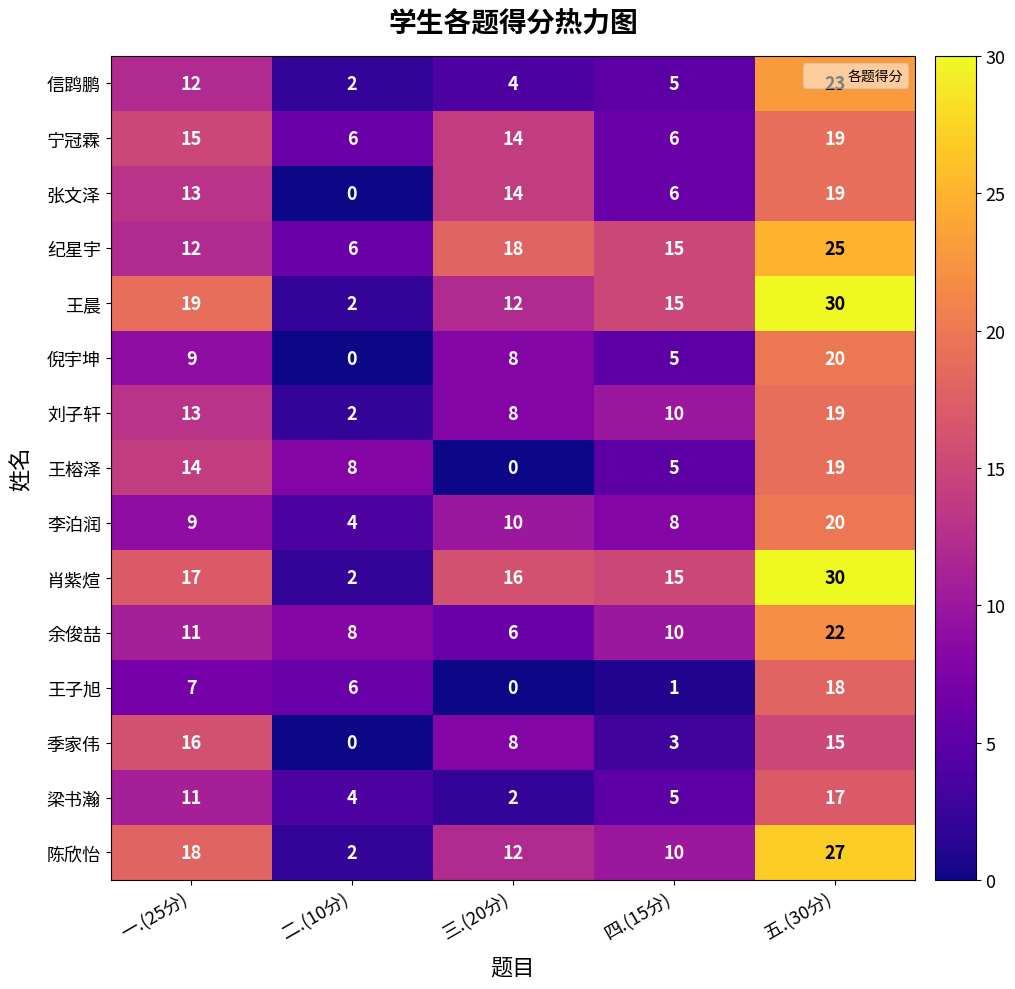

What is the lowest value of the 纪星宇 series?

6